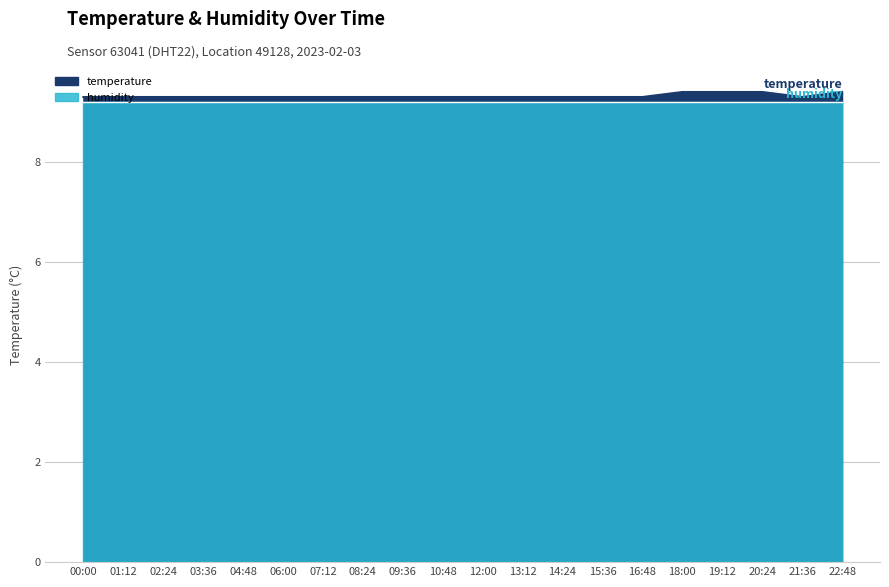

What is the value of the 14th point from the left?

9.3